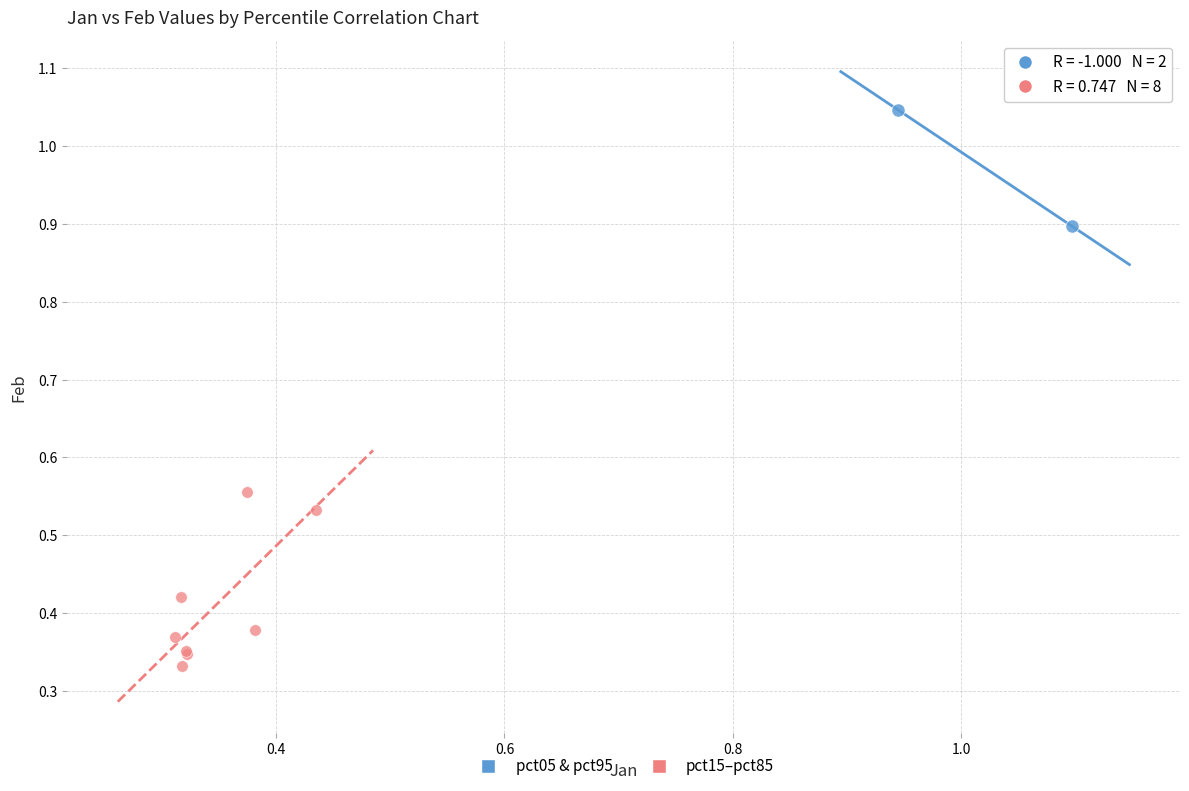

Which series has the largest Y range (max minus min)?

pct15–pct85